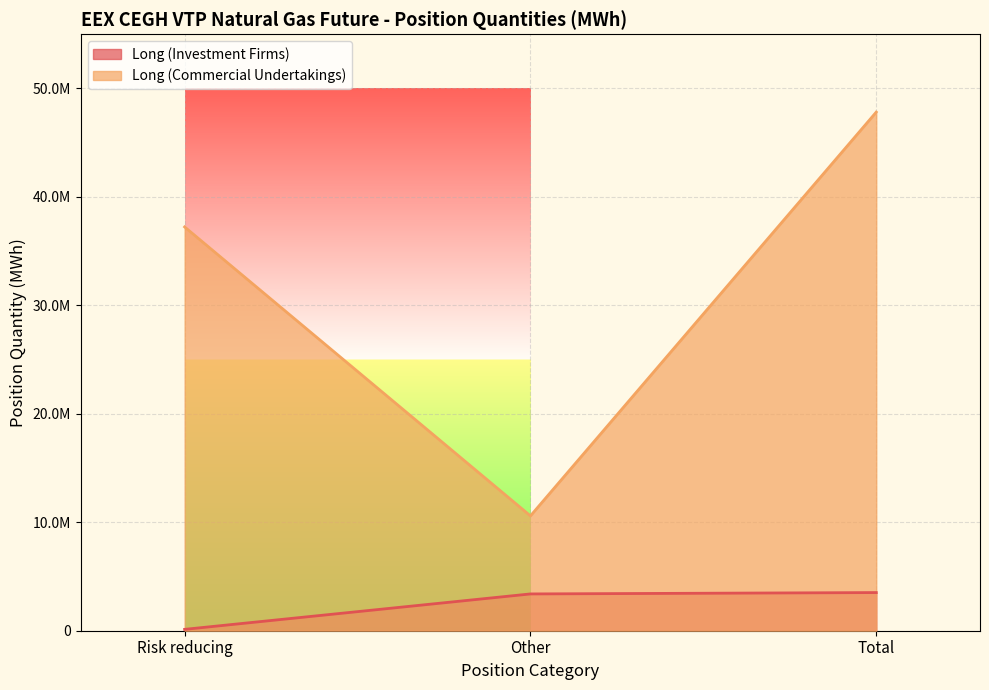

What are all the series names shown in the legend?

Long (Investment Firms), Long (Commercial Undertakings)